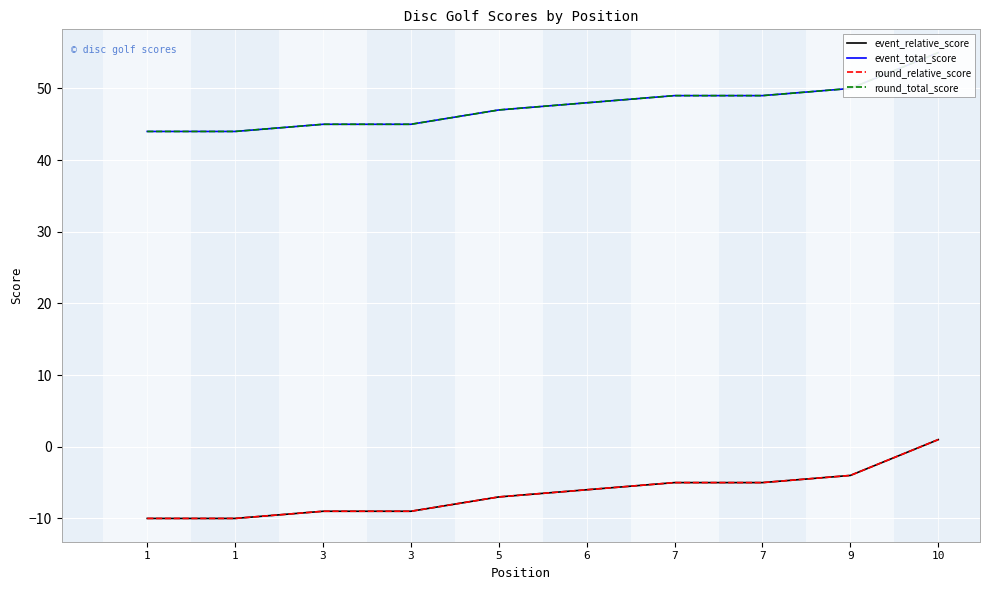

What are all the series names shown in the legend?

event_relative_score, event_total_score, round_relative_score, round_total_score